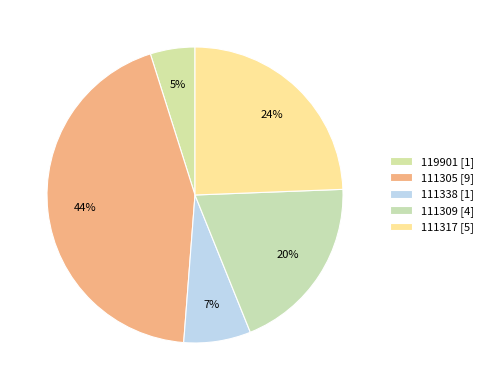

How many segments does this pie chart have?

5